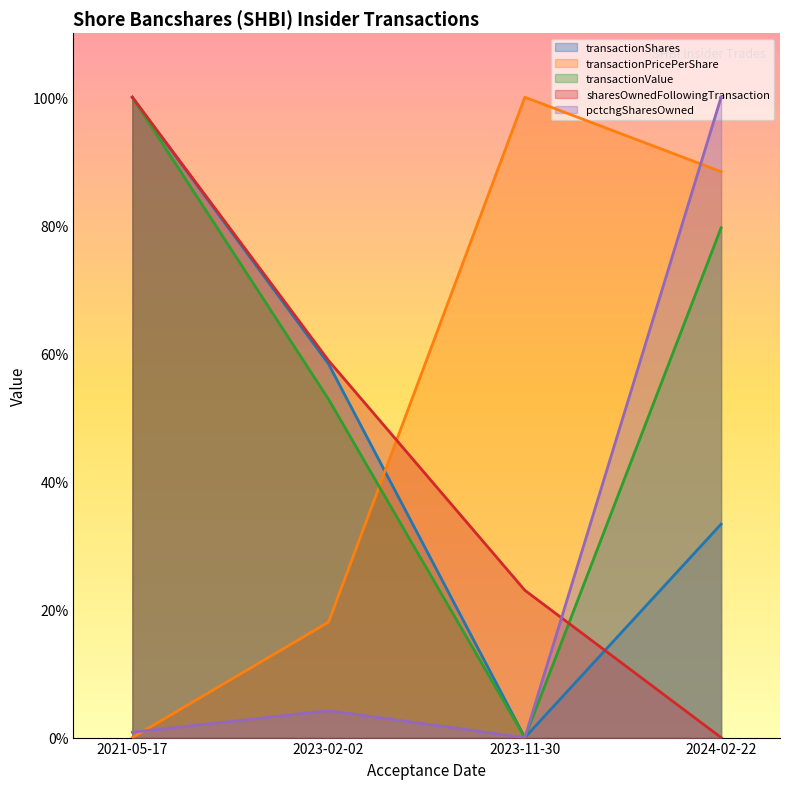

Where is the first local minimum for transactionShares?

2023-11-30